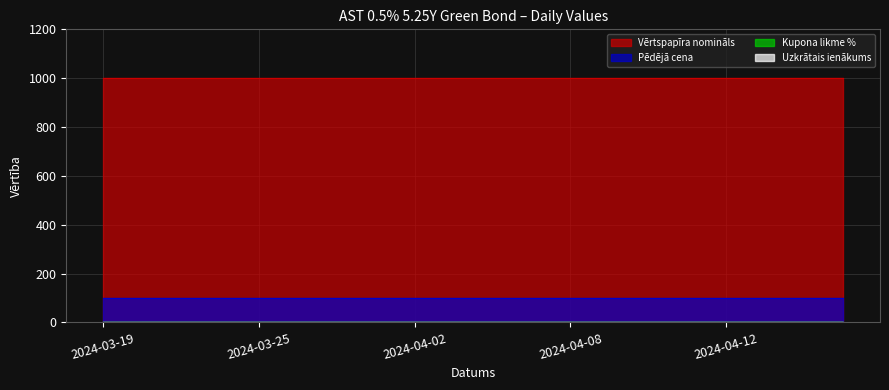

Which series has the largest range (max minus min)?

Uzkrātais ienākums